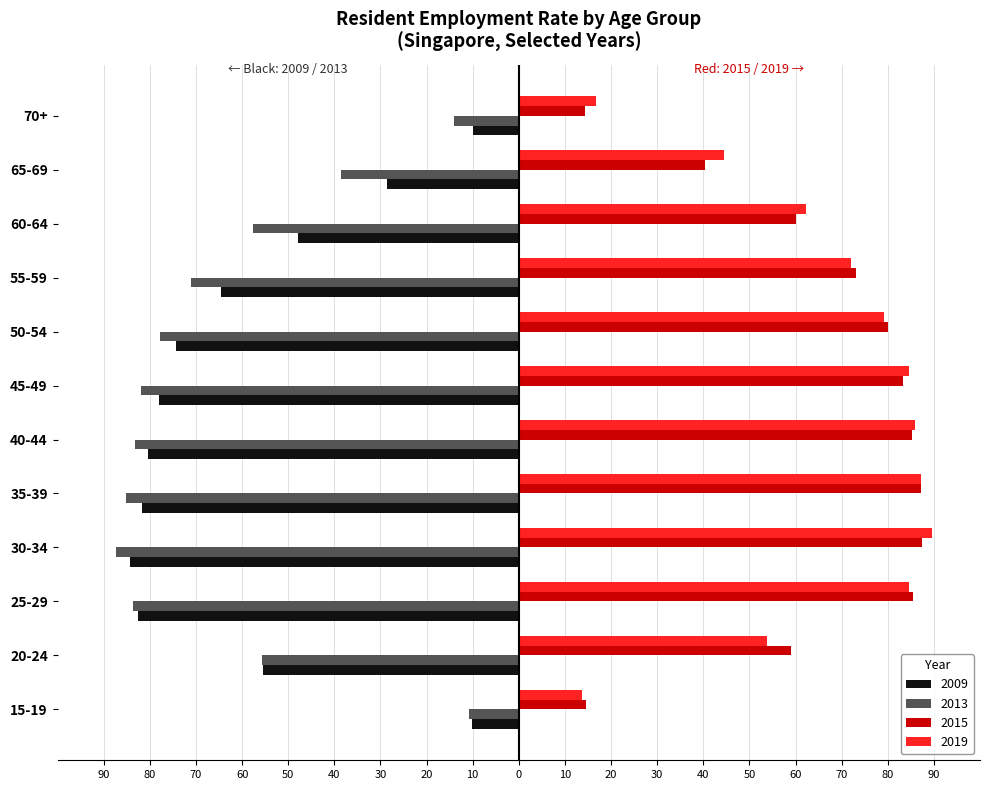

Where does the 2019 series first go above 79?

25-29